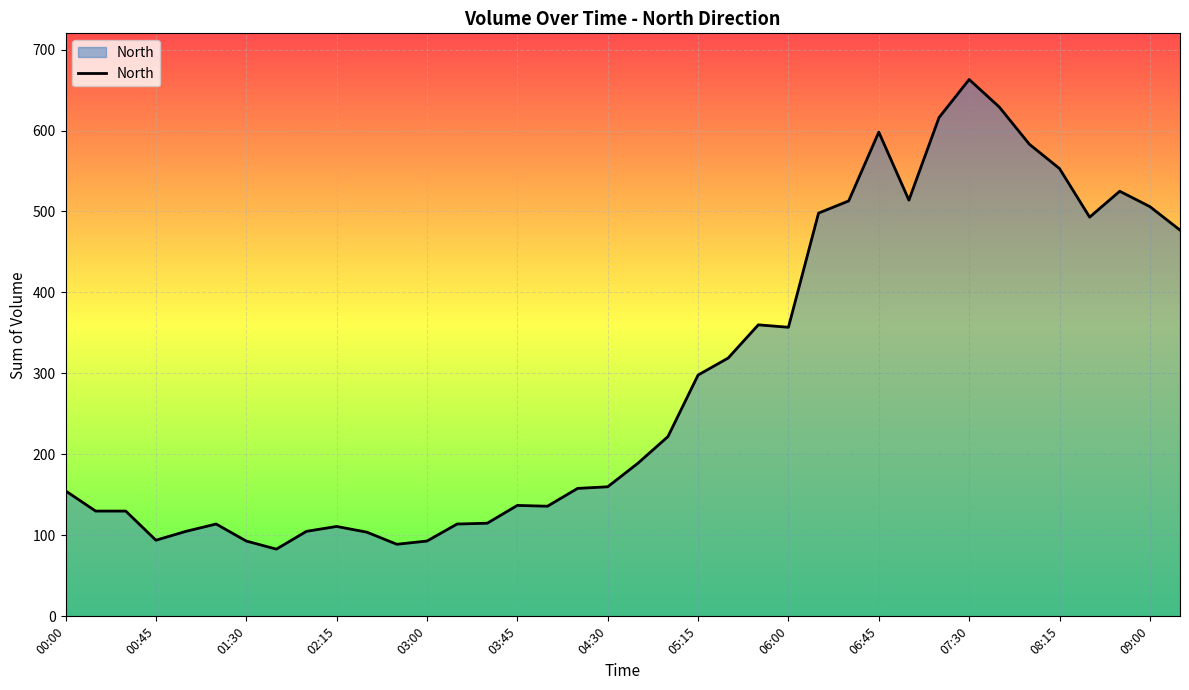

What is the maximum value shown in the chart?

663